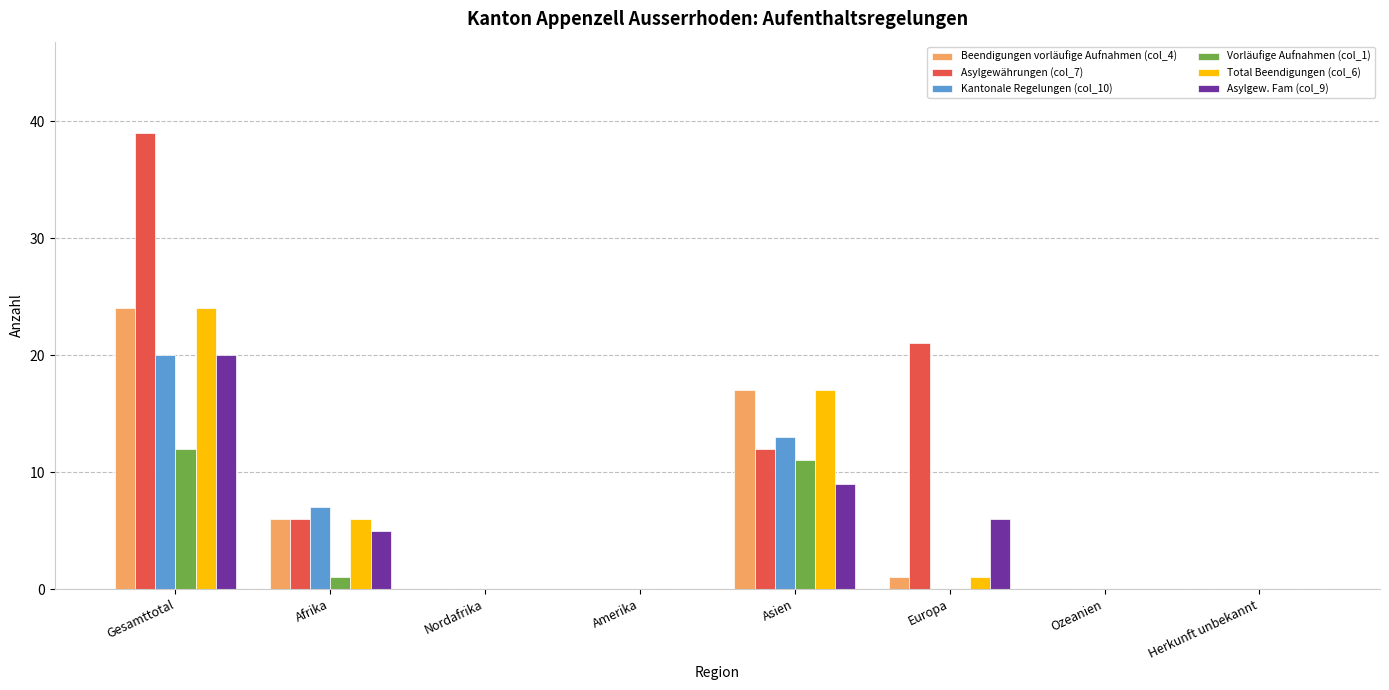

How many groups of bars are there?

8